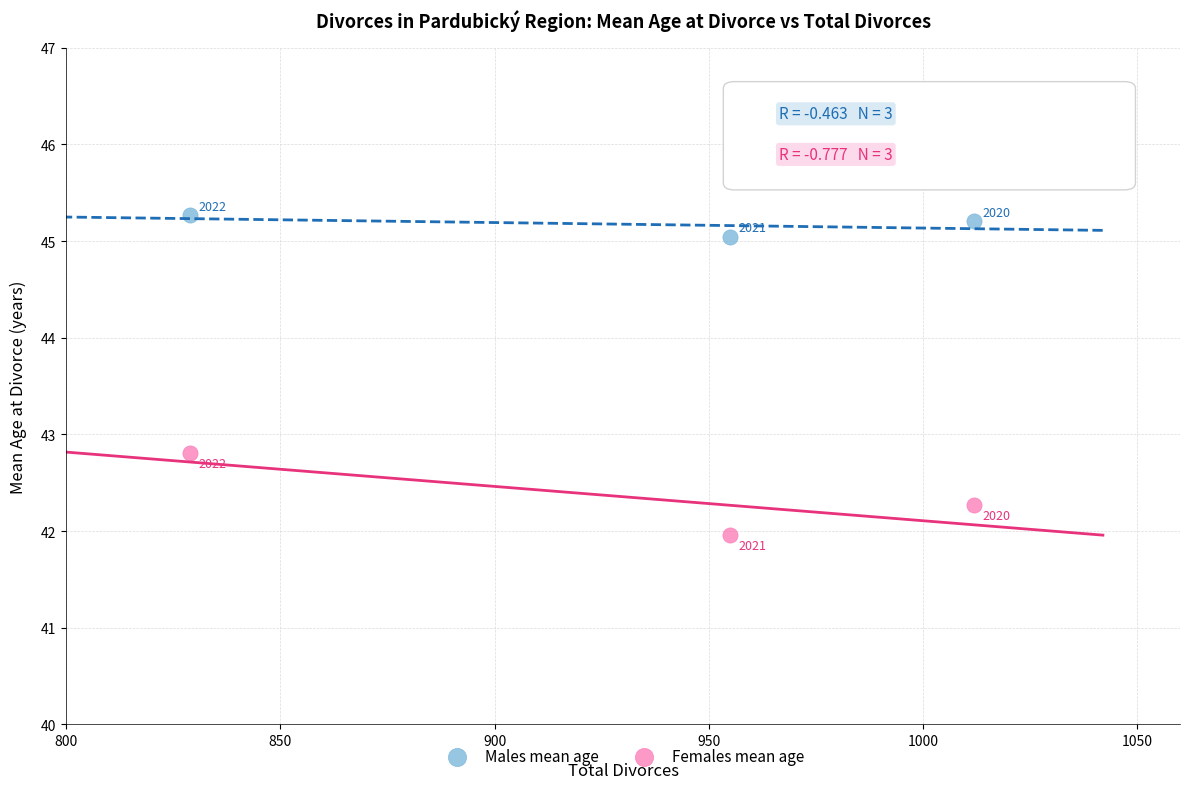

What is the X range (max minus min) for the scatter plot?

183.0